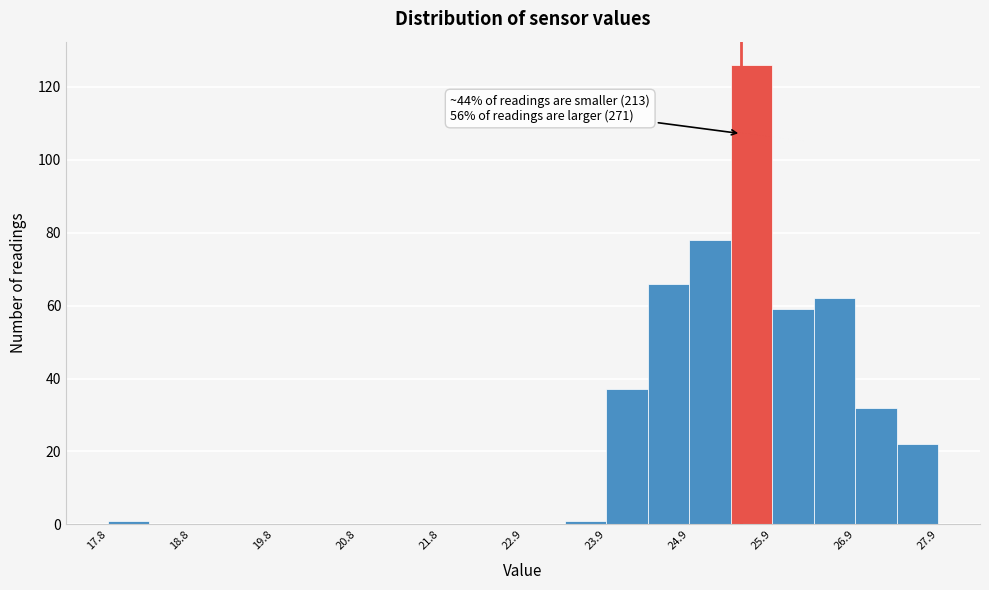

Read against the x-axis, roughly where is the centre of the tallest bar?

25.6